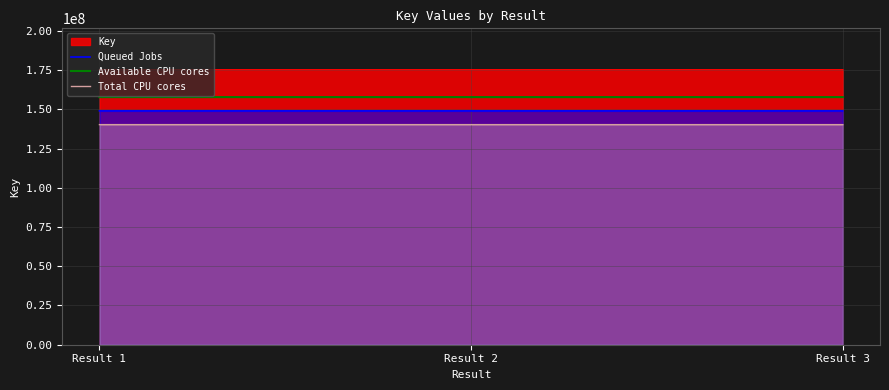

Does the chart display data point markers on the line(s)?

No